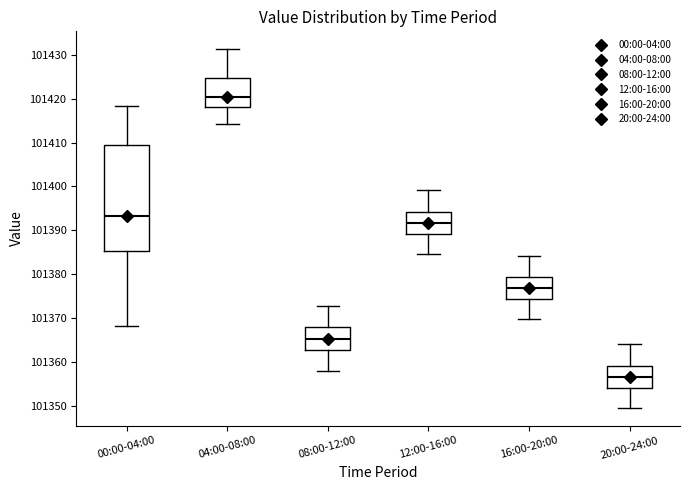

Reading left to right, transcribe this box plot: for each box, give where its median line is, the range the box spans, and where its two whiskers end, as read against the y-axis. The values are not printed on the chart, so give them approximately, as read against the axis.

00:00-04:00: median 101393, box 101385 to 101409, whiskers 101368 to 101418
04:00-08:00: median 101420, box 101418 to 101425, whiskers 101414 to 101431
08:00-12:00: median 101365, box 101363 to 101368, whiskers 101358 to 101373
12:00-16:00: median 101392, box 101389 to 101394, whiskers 101385 to 101399
16:00-20:00: median 101377, box 101374 to 101379, whiskers 101370 to 101384
20:00-24:00: median 101357, box 101354 to 101359, whiskers 101350 to 101364